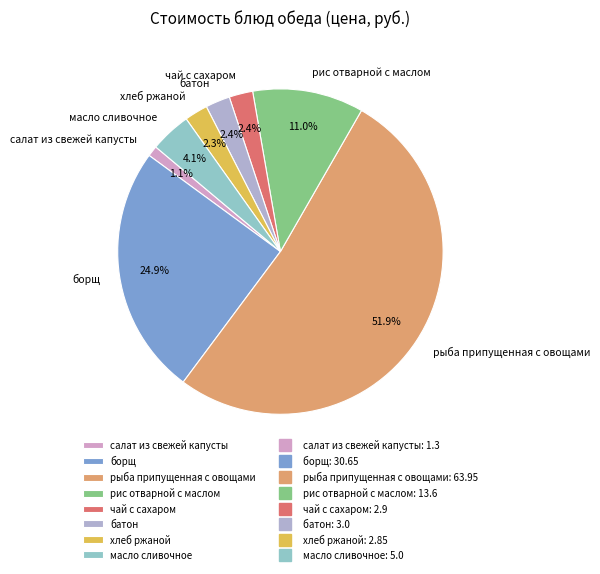

Does салат из свежей капусты account for over 50% of the chart?

No